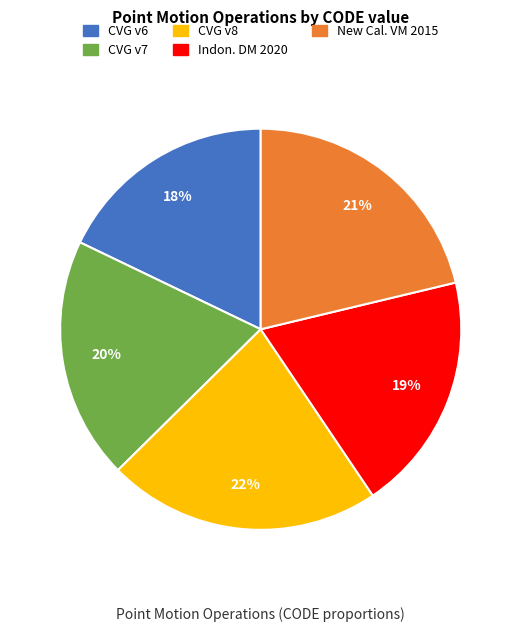

Is there a majority slice in this chart?

No